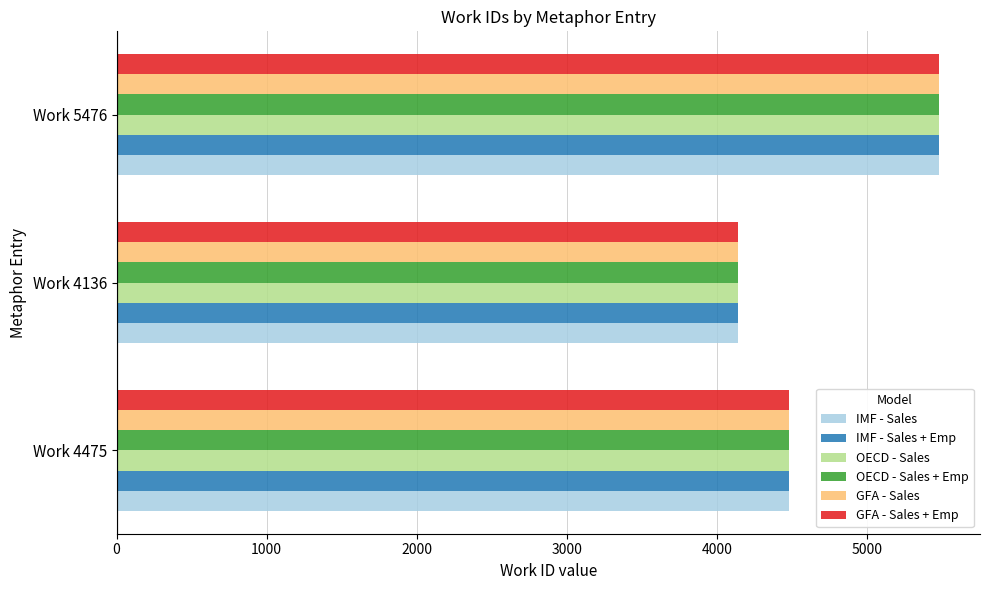

What is the smallest value displayed?

4136